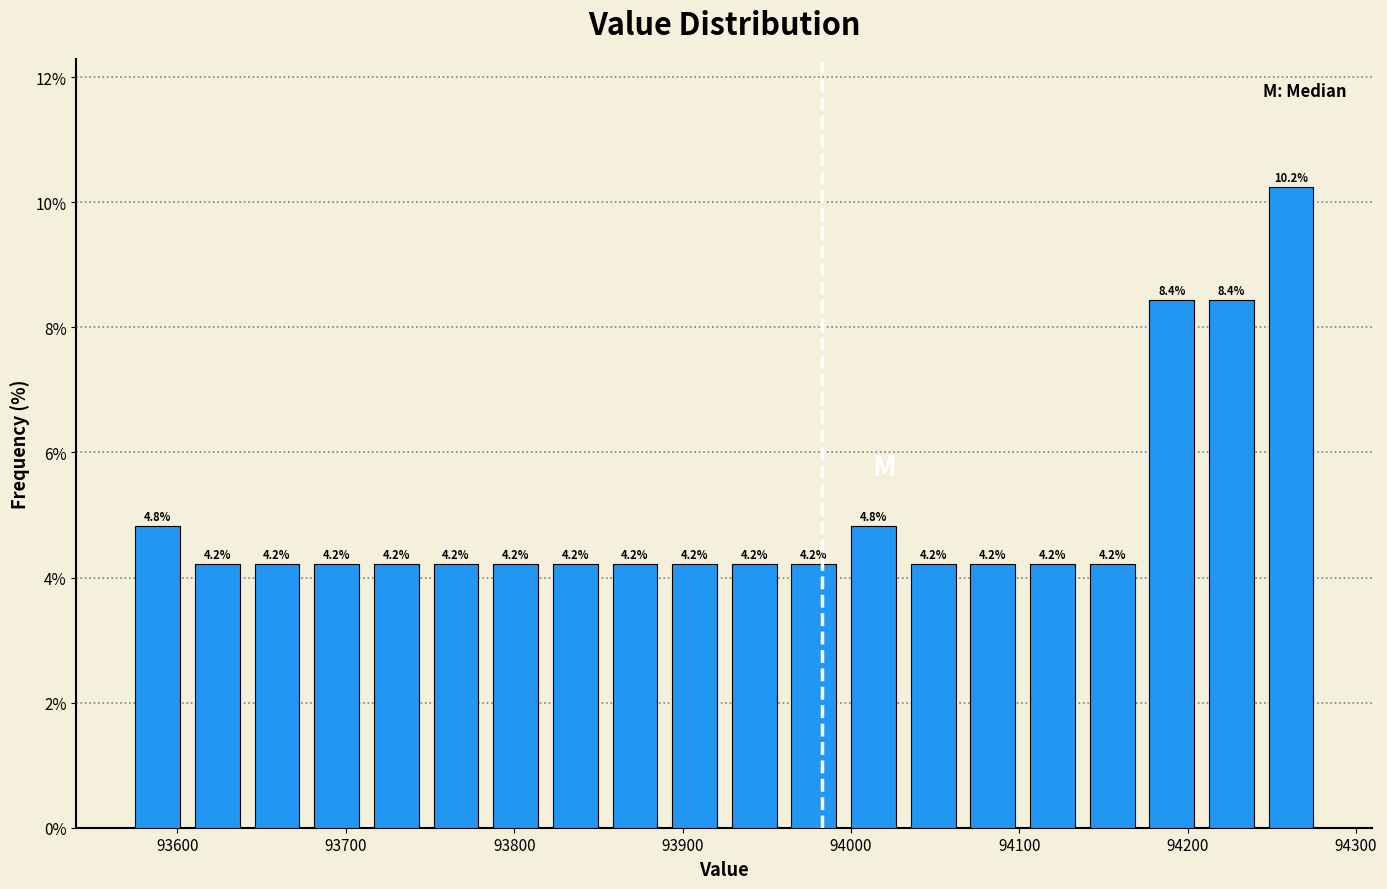

Read against the x-axis, roughly where is the centre of the tallest bar?

94260